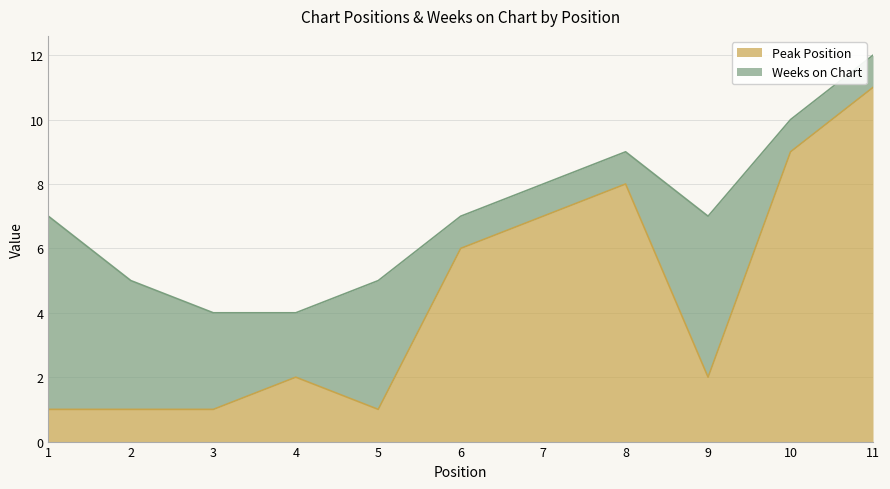

Where is the data nearest to the value 6?

6